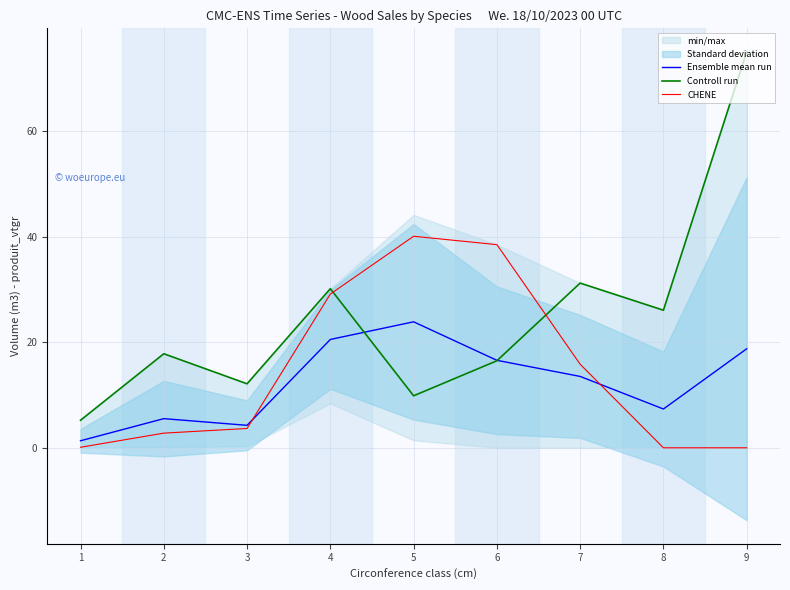

The Ensemble mean run series shows 11.3 at 5. True or false?

False